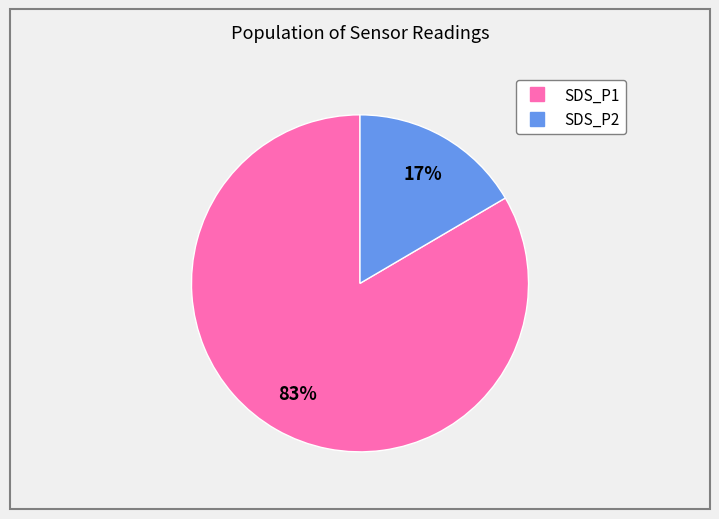

Count the number of slices in the pie.

2